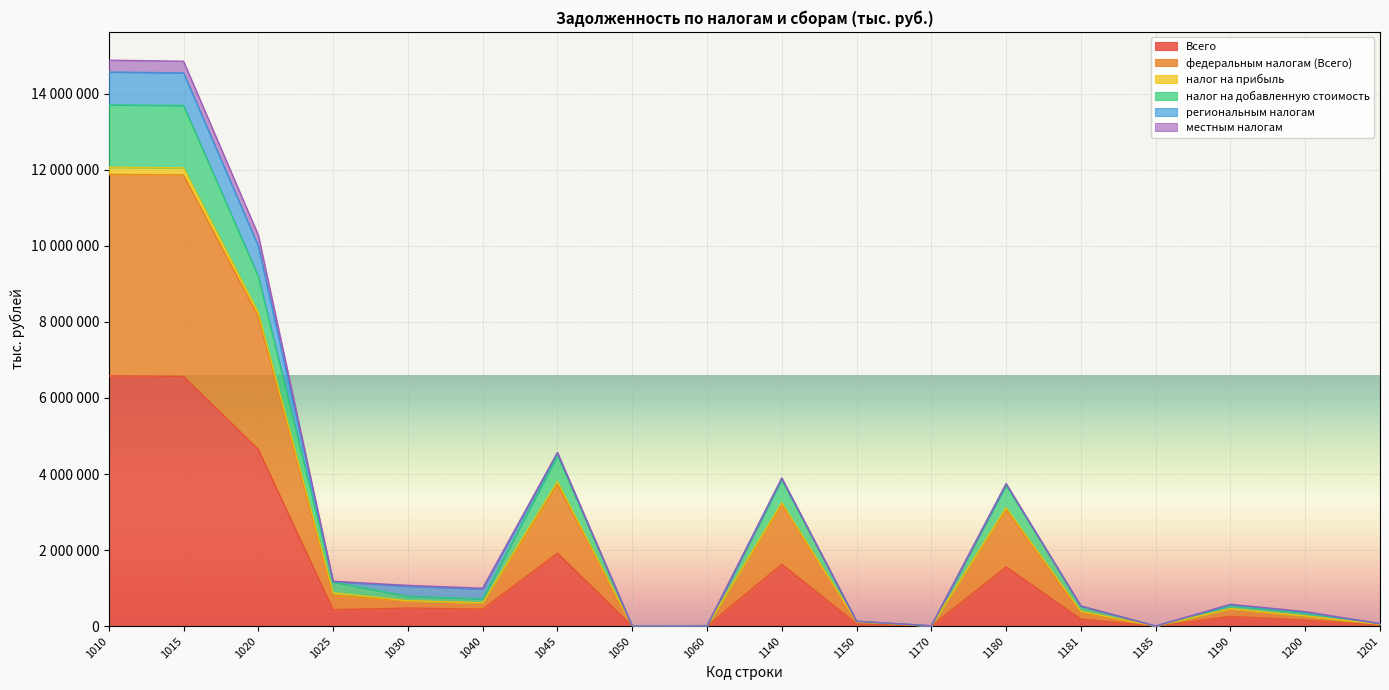

What is the sum of the федеральным налогам (Всего) values at 1185 and 1201?

71836